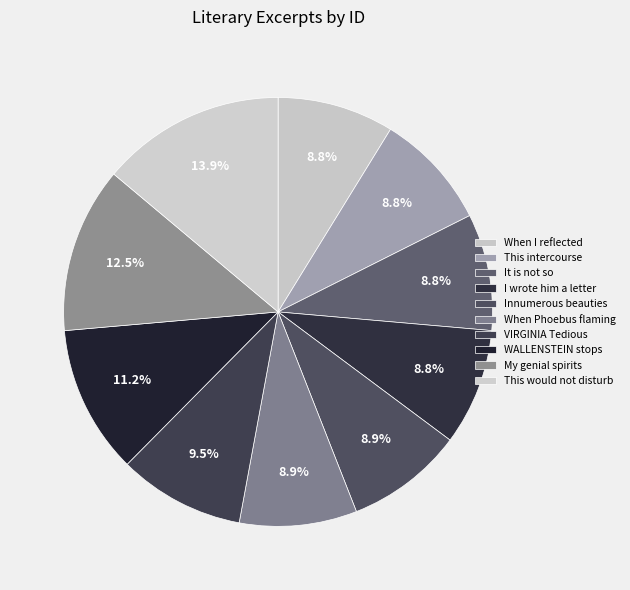

How many slices are in this pie chart?

10